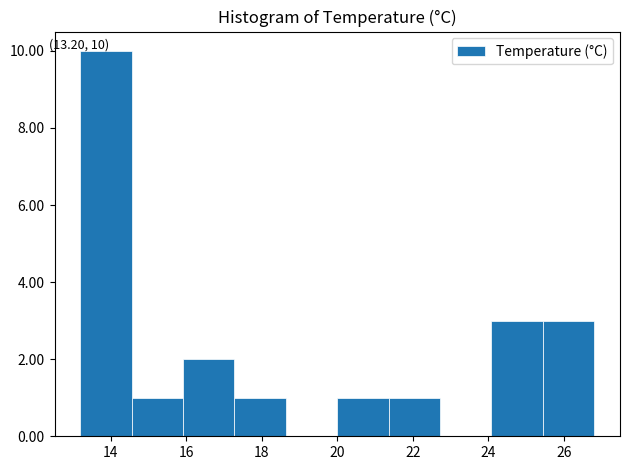

Over which range of the x-axis is the bar tallest?

13.20 to 14.56